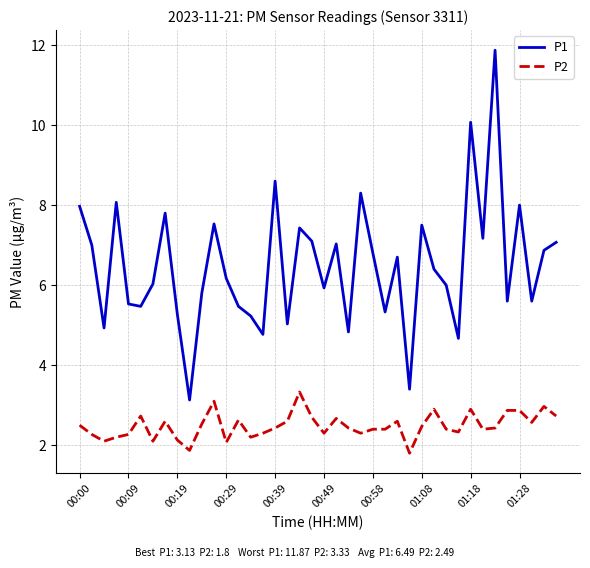

How many values in the P2 series exceed 2?

38